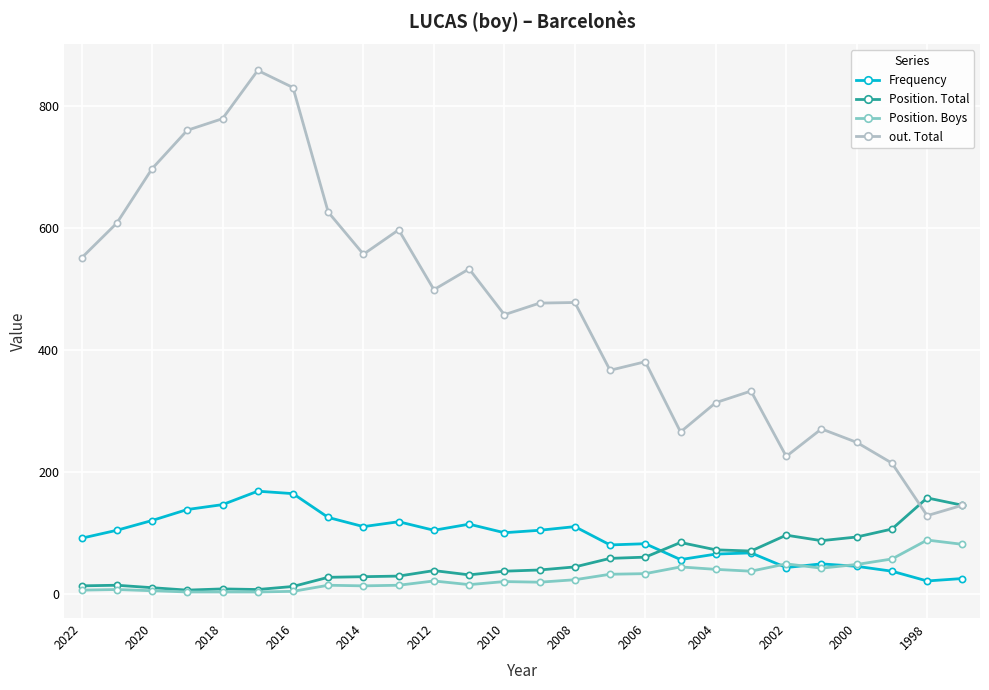

Which series has the largest total across all categories?

out. Total